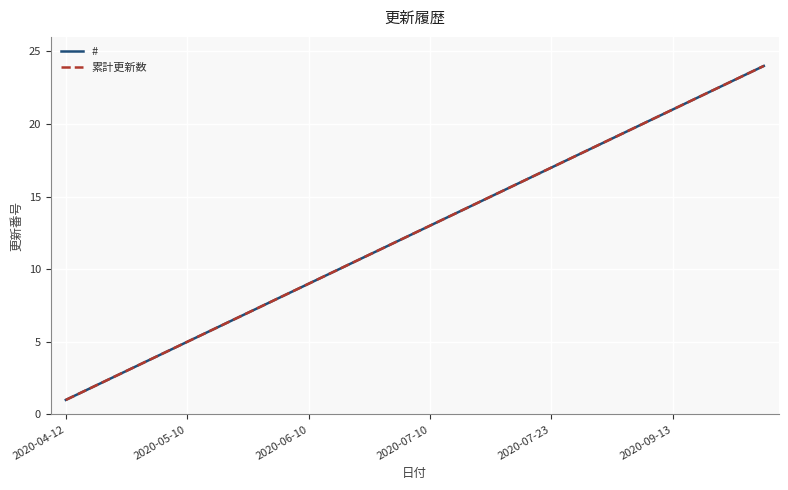

Does the chart display data point markers on the line(s)?

No